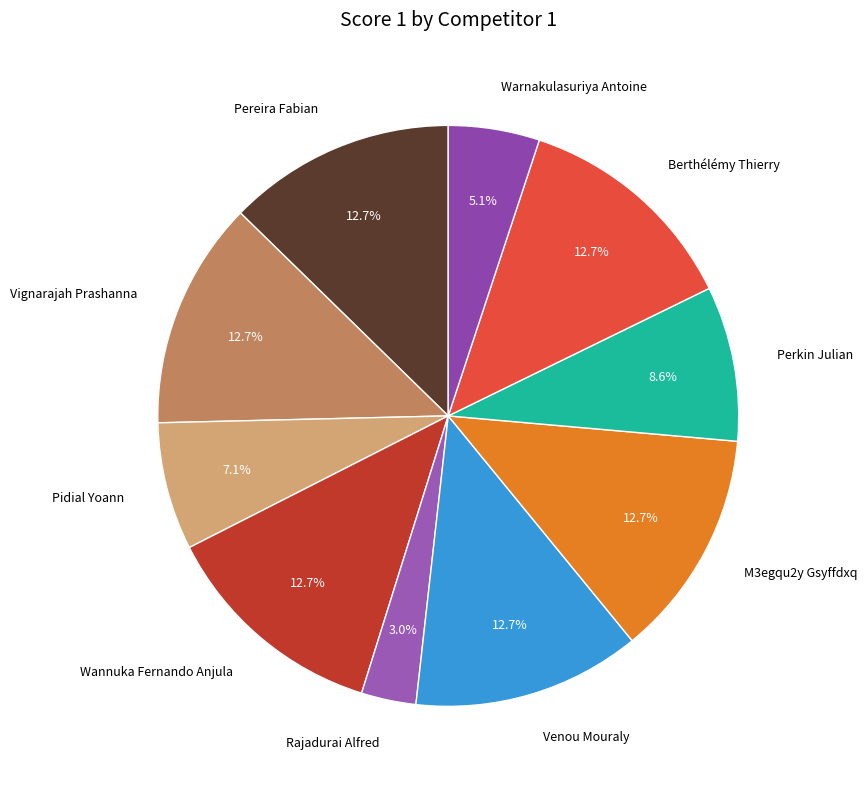

Which has a higher value, Rajadurai Alfred or M3egqu2y Gsyffdxq?

M3egqu2y Gsyffdxq